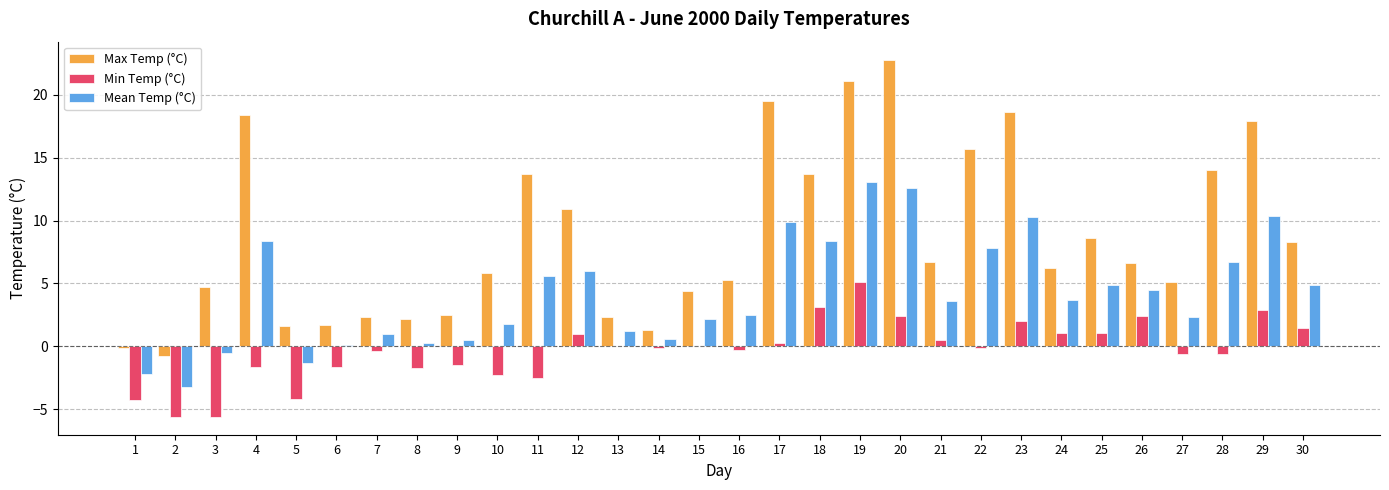

The Max Temp (°C) series shows 4.2 at 9. True or false?

False